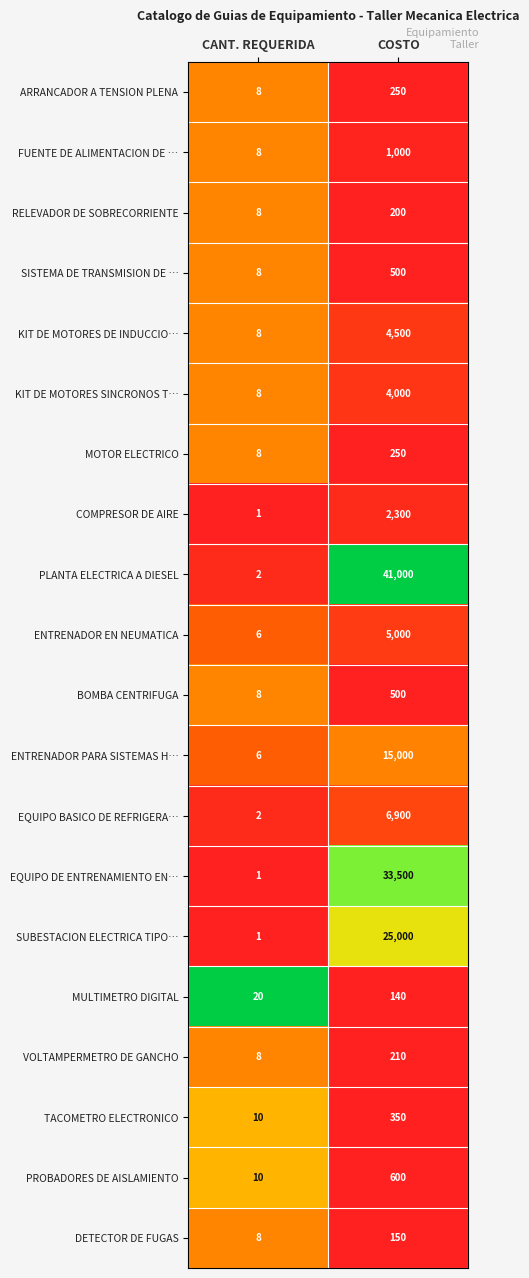

At which category is the sum across all series the highest?

COSTO